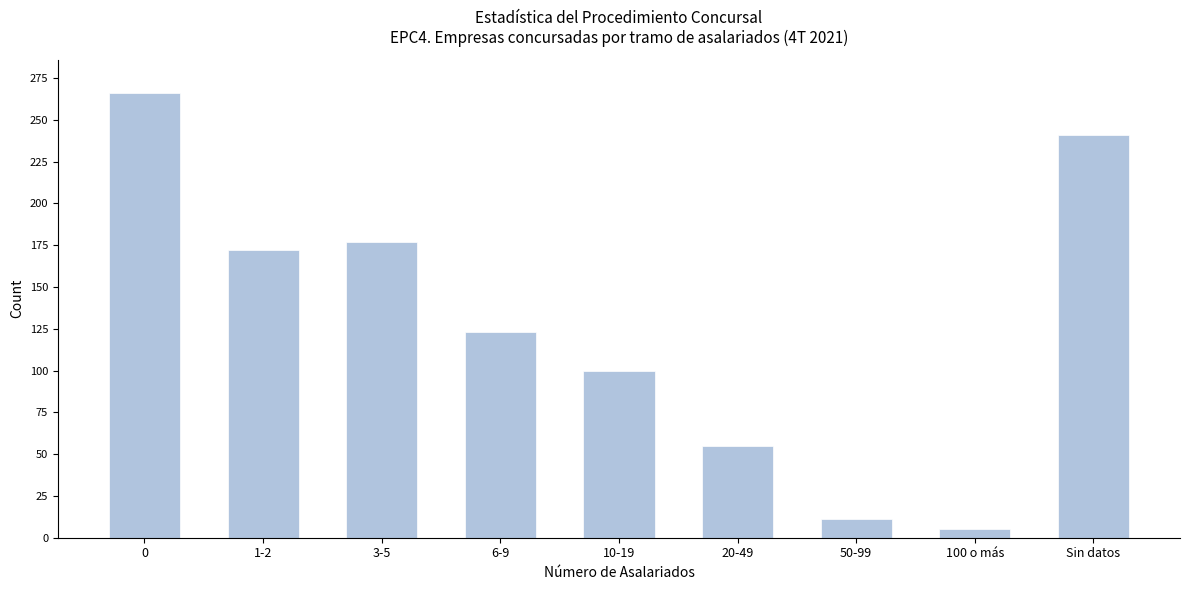

Reading left to right, transcribe all the data shown in this chart.

0=266	1-2=172	3-5=177	6-9=123	10-19=100	20-49=55	50-99=11	100 o más=5	Sin datos=241